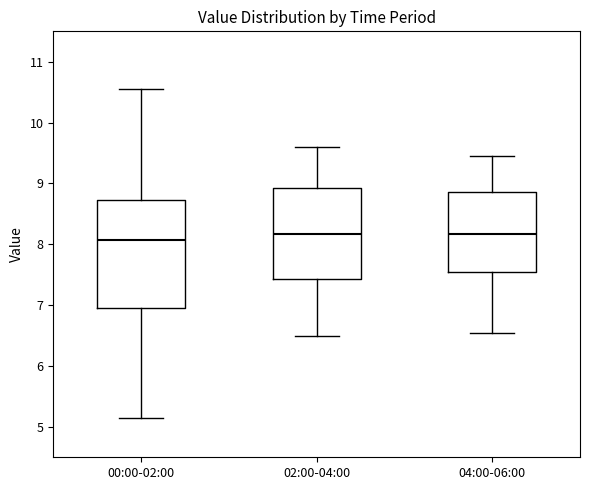

Reading left to right, read every box against the y-axis: the position of its median line, the range the box covers, and the ends of its whiskers. The values are not printed on the chart, so give them approximately, as read against the axis.

00:00-02:00: median 8.1, box 7.0 to 8.7, whiskers 5.2 to 10.6
02:00-04:00: median 8.2, box 7.4 to 8.9, whiskers 6.5 to 9.6
04:00-06:00: median 8.2, box 7.5 to 8.9, whiskers 6.6 to 9.5